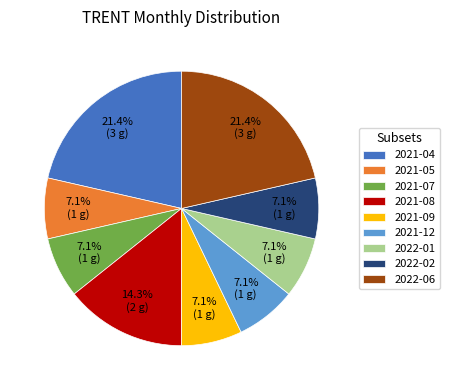

To the nearest percent, what is the average slice percentage?

11%